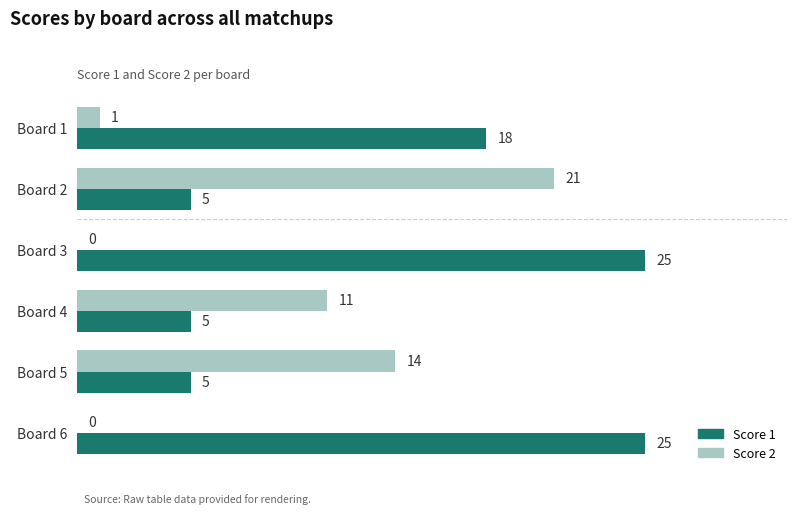

Which series changed the most between Board 2 and Board 5?

Score 2